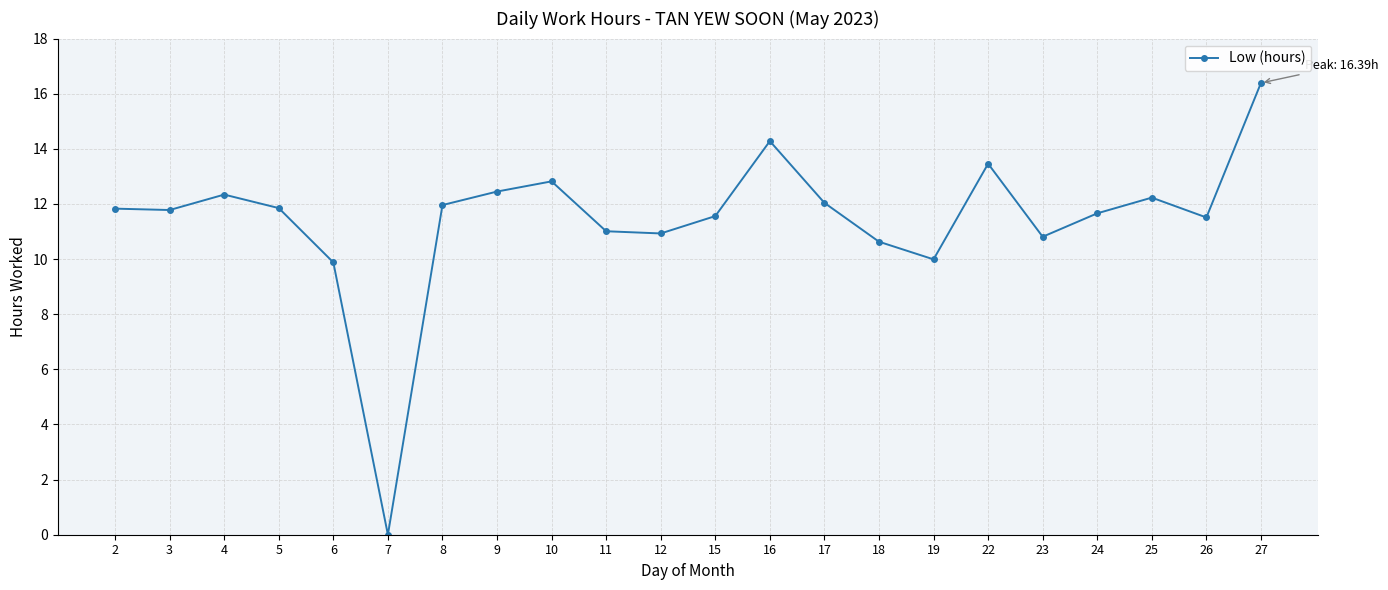

What is the sum of the values at 3 and 23?

22.6